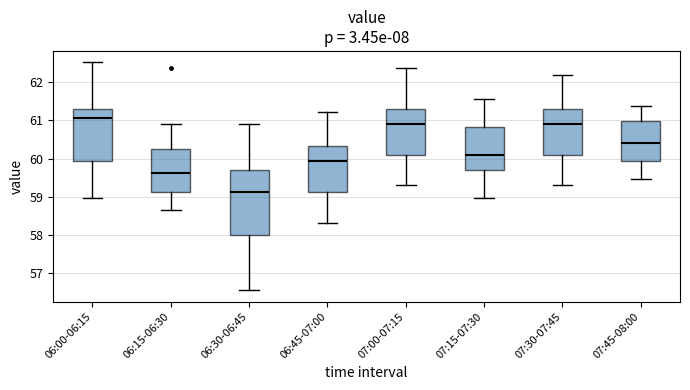

Reading left to right, read every box against the y-axis: the position of its median line, the range the box covers, and the ends of its whiskers. The values are not printed on the chart, so give them approximately, as read against the axis.

06:00-06:15: median 61.1, box 59.9 to 61.3, whiskers 59.0 to 62.5
06:15-06:30: median 59.6, box 59.1 to 60.3, whiskers 58.7 to 60.9
06:30-06:45: median 59.1, box 58.0 to 59.7, whiskers 56.6 to 60.9
06:45-07:00: median 59.9, box 59.1 to 60.3, whiskers 58.3 to 61.2
07:00-07:15: median 60.9, box 60.1 to 61.3, whiskers 59.3 to 62.4
07:15-07:30: median 60.1, box 59.7 to 60.8, whiskers 59.0 to 61.6
07:30-07:45: median 60.9, box 60.1 to 61.3, whiskers 59.3 to 62.2
07:45-08:00: median 60.4, box 59.9 to 61.0, whiskers 59.5 to 61.4